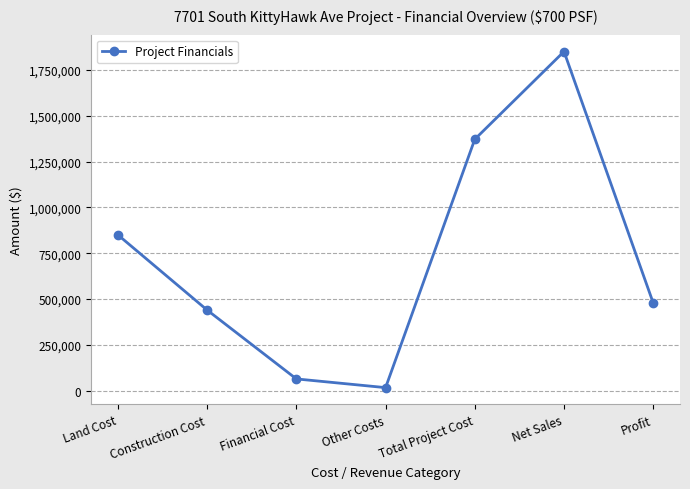

The value at Other Costs is 17000. True or false?

True